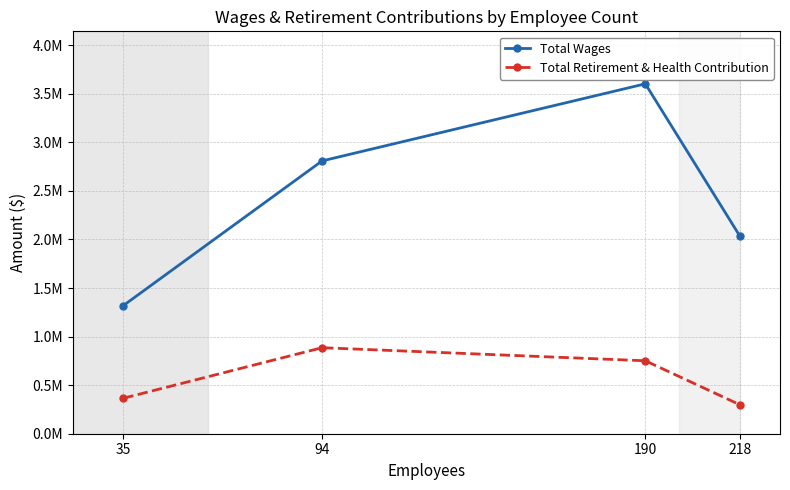

Is this an area chart (filled region under the line)?

No